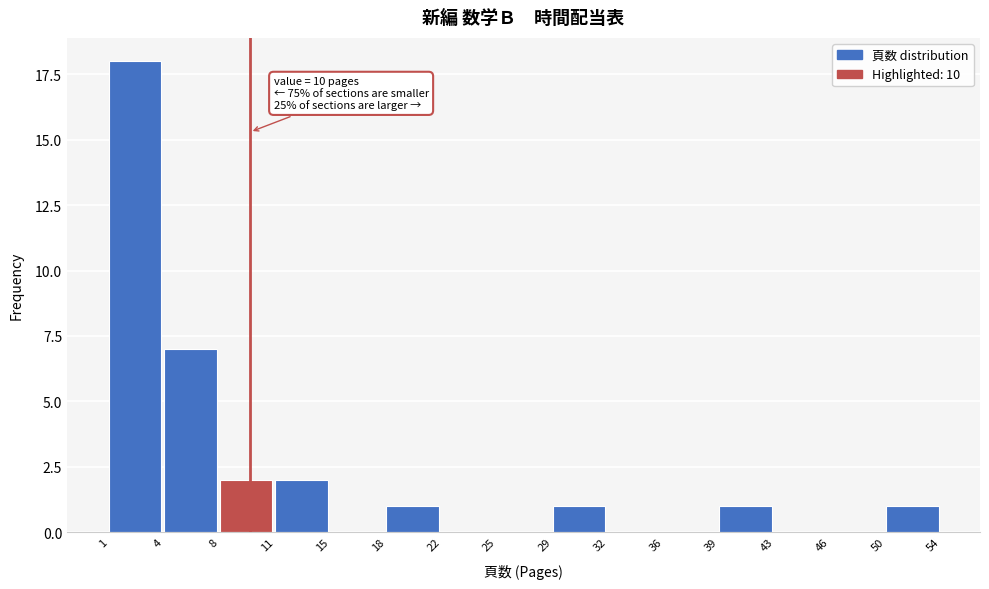

True or false: the data shows 0 at 25.

True